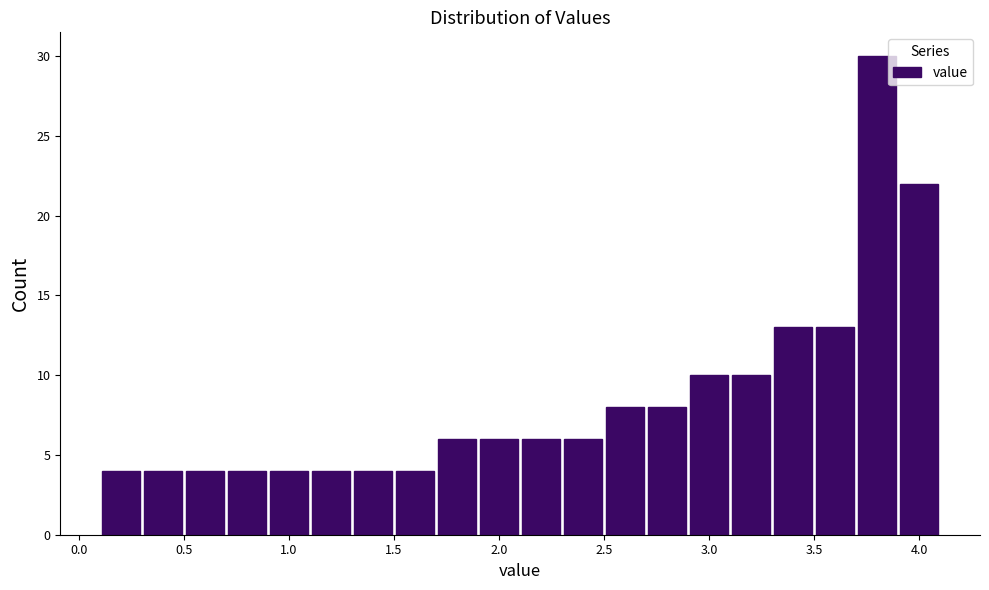

Over which range of the x-axis is the bar tallest?

3.7 to 3.9